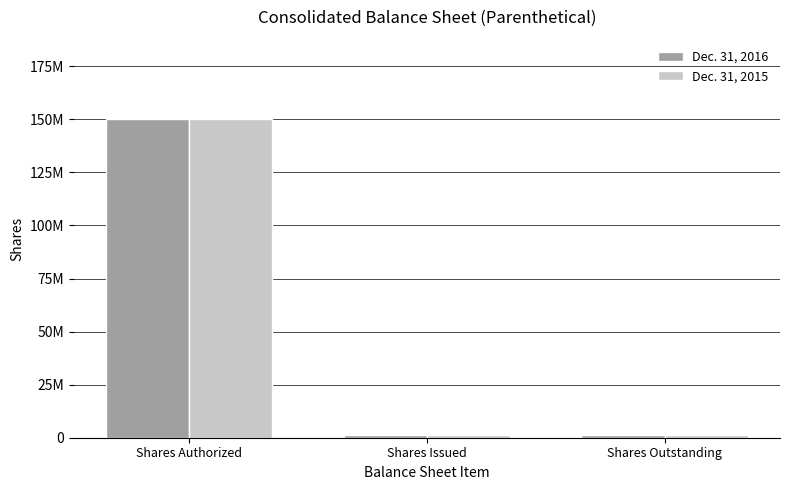

What are all the series names shown in the legend?

Dec. 31, 2016, Dec. 31, 2015